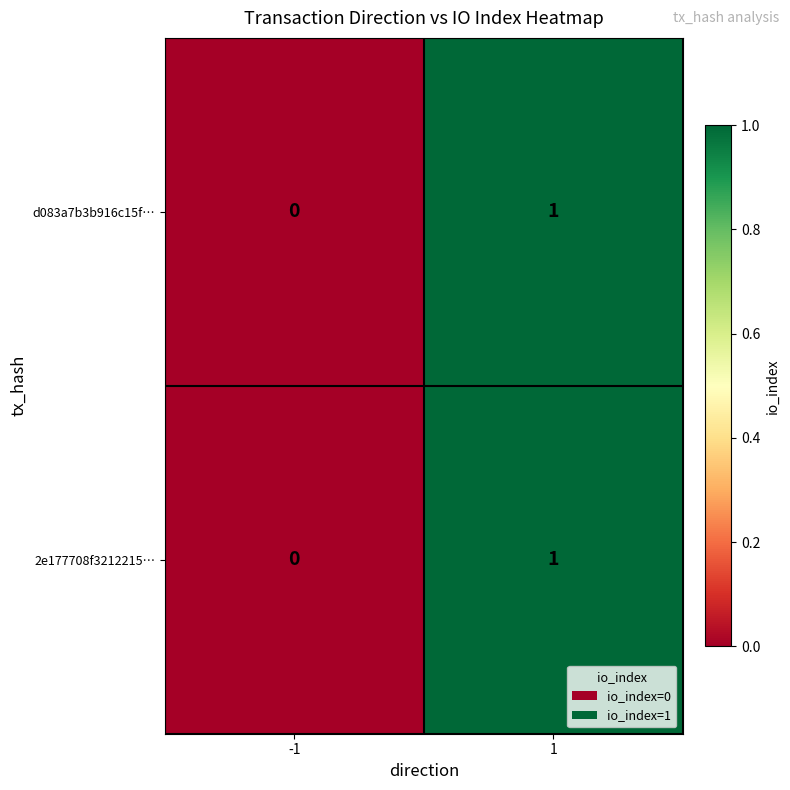

True or false: 2e177708f3212215… has a value of 0 at -1.

True